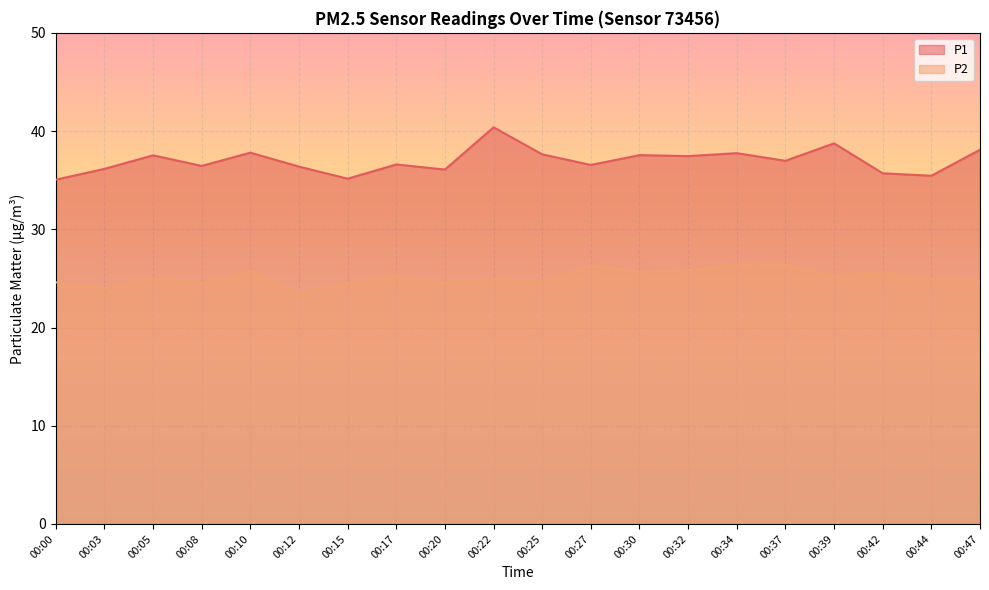

Between 00:32 and 00:27, which is larger?

00:32